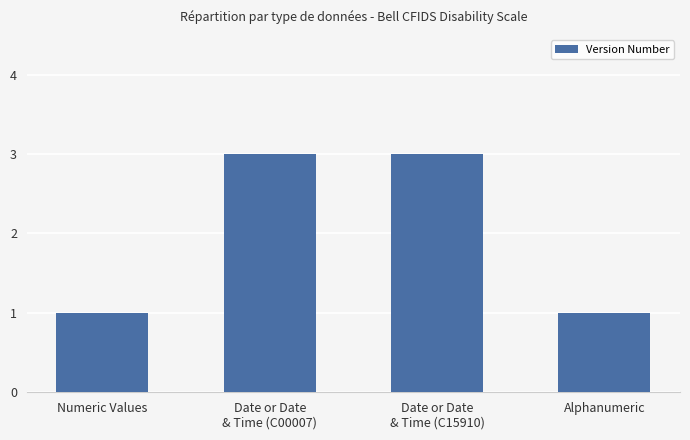

What is the greatest value displayed?

3